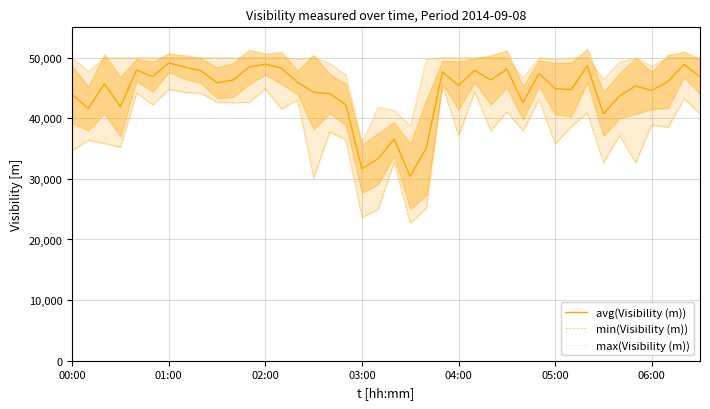

How many values in the max(Visibility (m)) series are below 50000?

14